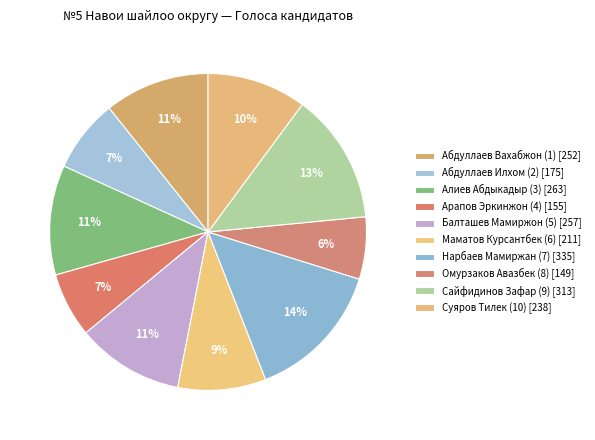

To the nearest percent, what is the difference between the Сайфидинов Зафар (9) and Абдуллаев Вахабжон (1) slice percentages?

3%